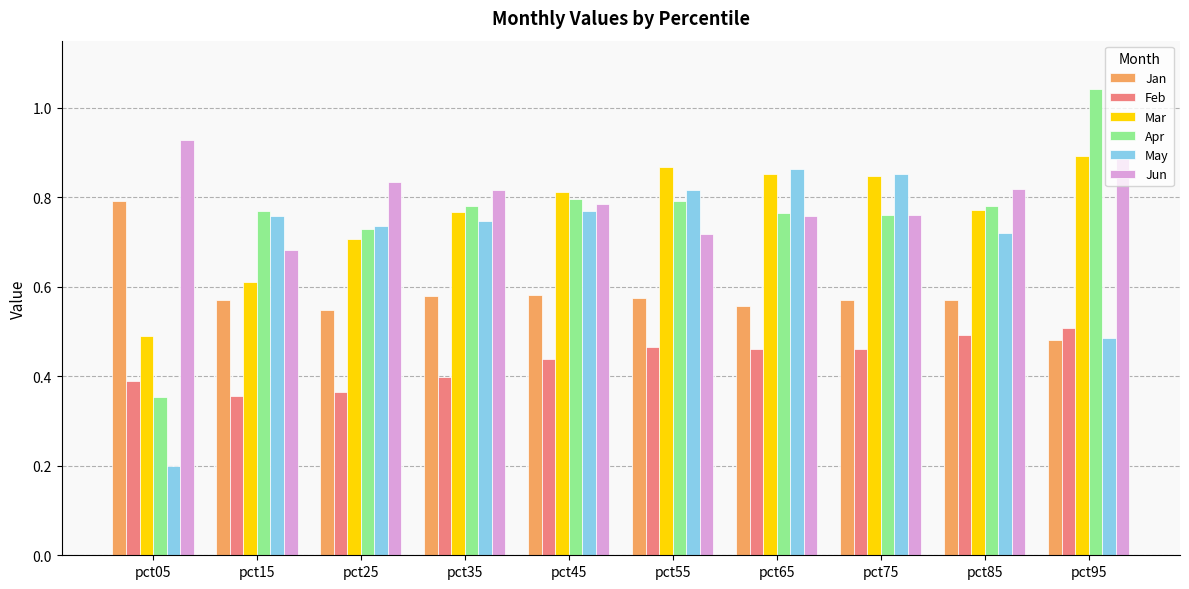

At which category is the sum across all series the highest?

pct95